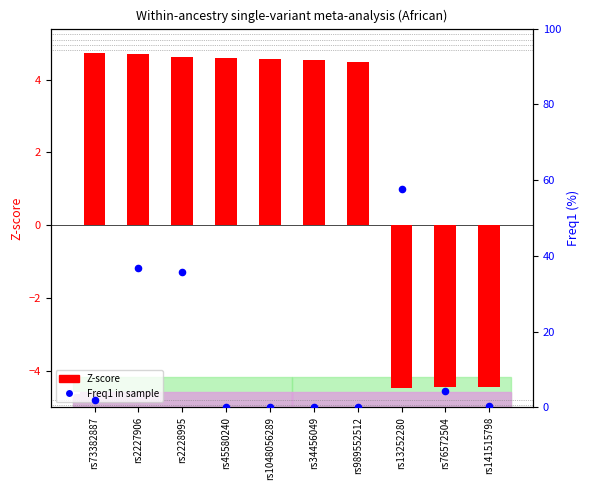

Which series reaches the maximum Y coordinate?

Freq1 (%)